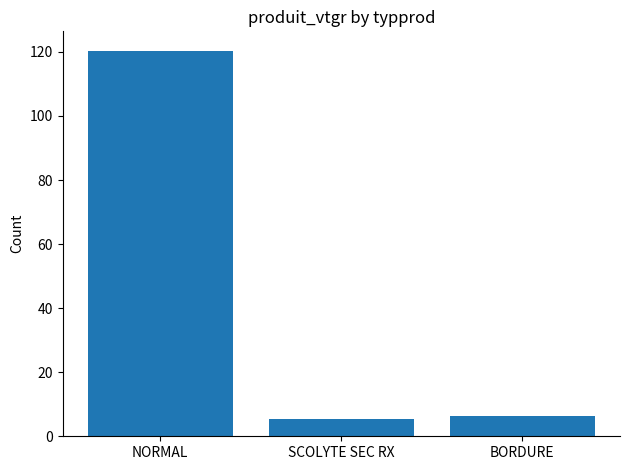

List the labels in order of value, largest first.

NORMAL, BORDURE, SCOLYTE SEC RX